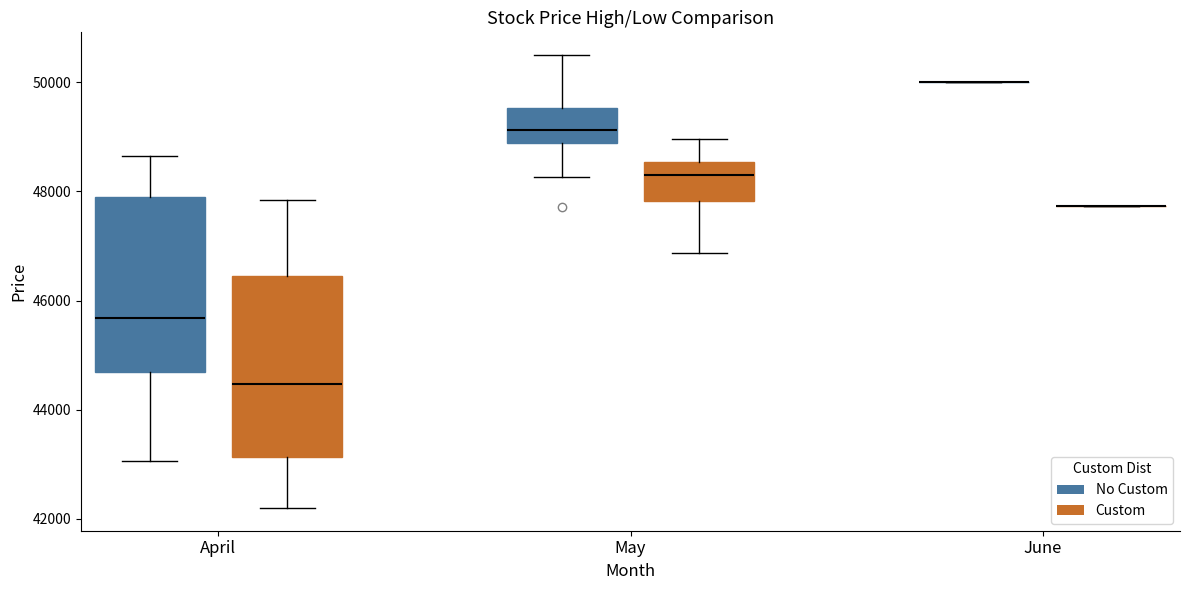

Reading left to right, read every box against the y-axis: the position of its median line, the range the box covers, and the ends of its whiskers. The values are not printed on the chart, so give them approximately, as read against the axis.

April (No Custom): median 45600, box 44600 to 47800, whiskers 43000 to 48600
April (Custom): median 44400, box 43200 to 46400, whiskers 42200 to 47800
May (No Custom): median 49200, box 48800 to 49600, whiskers 48200 to 50600
May (Custom): median 48400, box 47800 to 48600, whiskers 46800 to 49000
June (No Custom): box collapsed to a line at 50000, whiskers 50000 to 50000
June (Custom): box collapsed to a line at 47800, whiskers 47800 to 47800